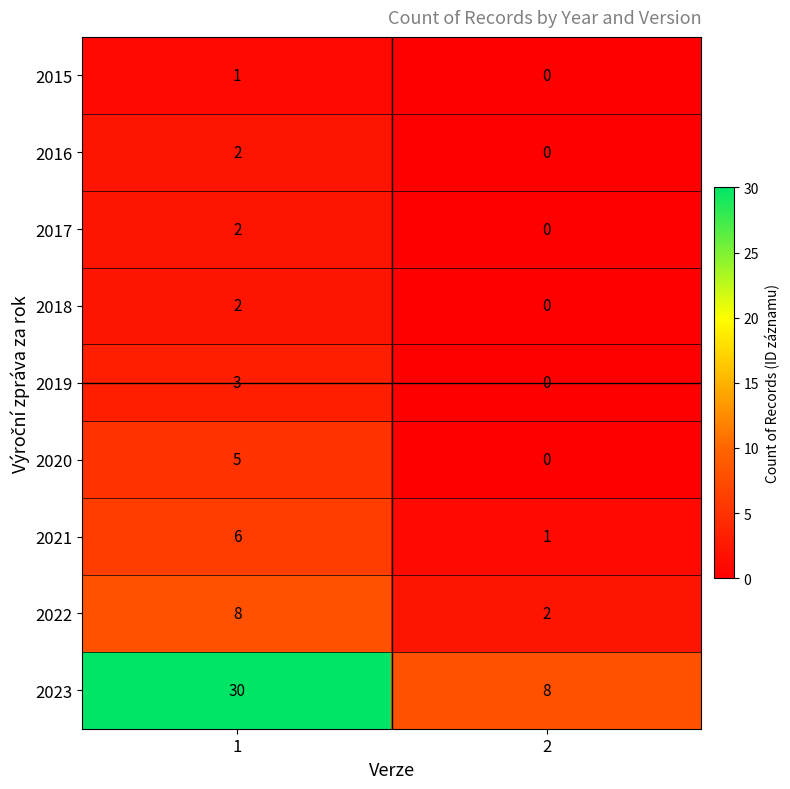

List the labels in order of 2019 value, largest first.

1, 2